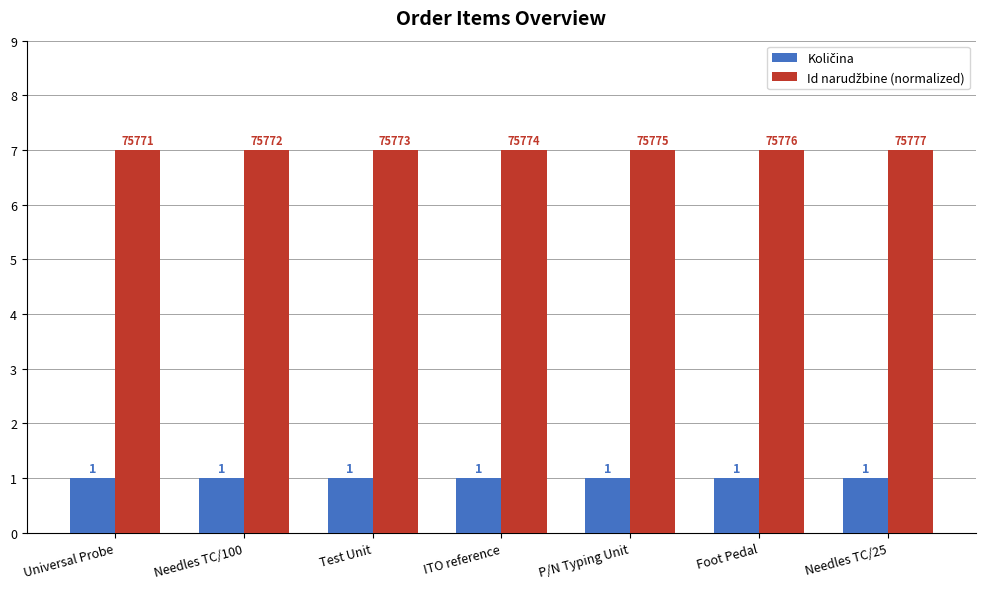

How many groups of bars are there?

7